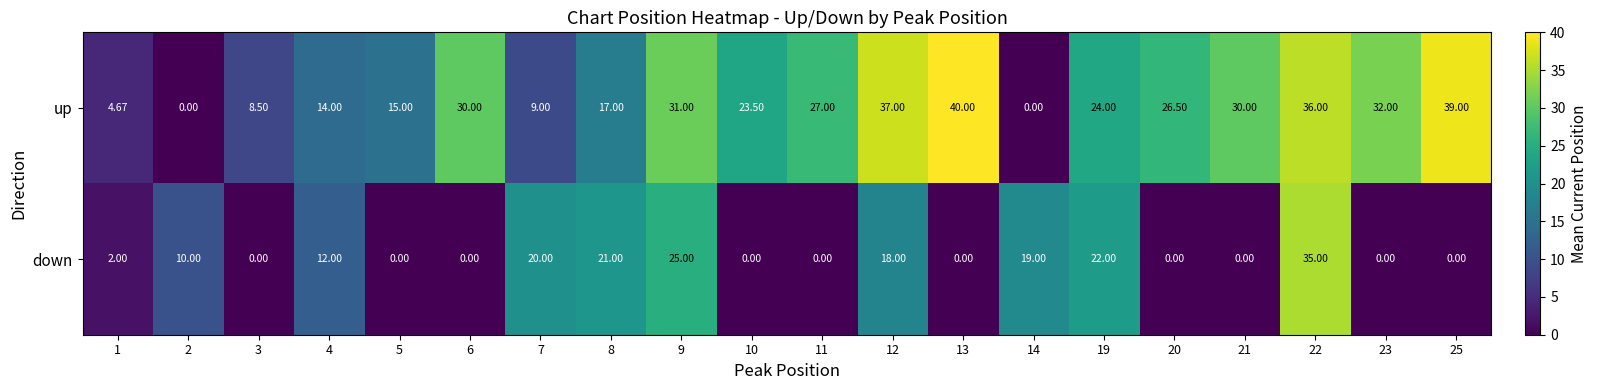

Which series has the largest total across all categories?

up